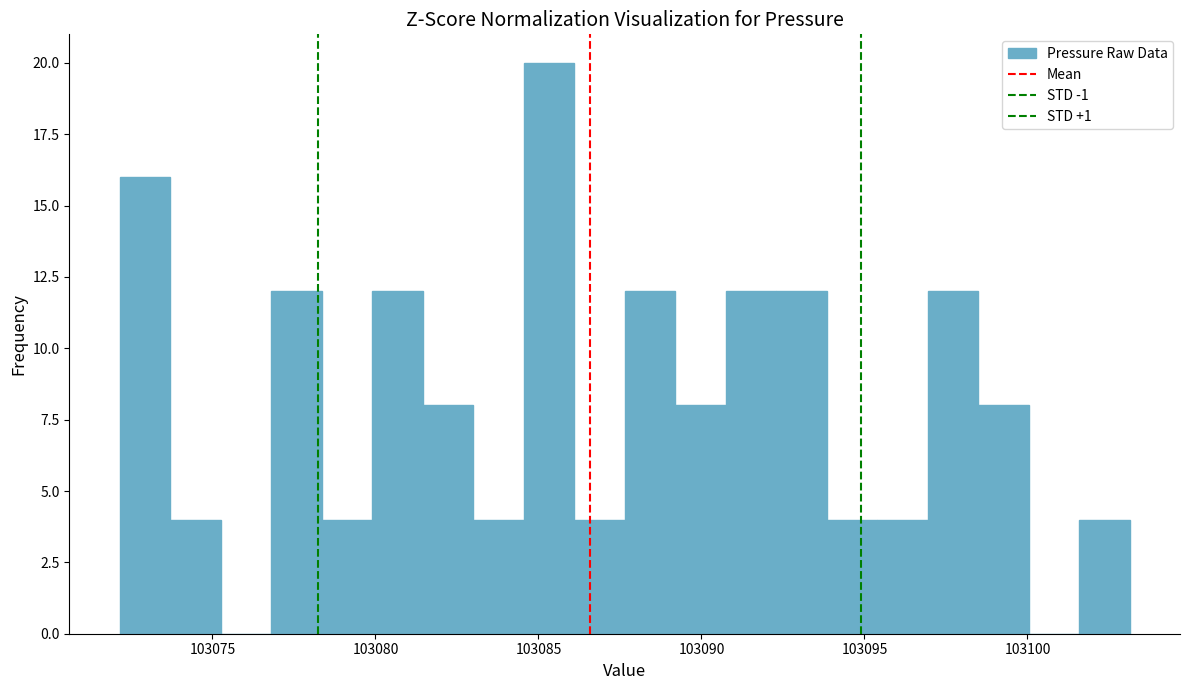

Around what value on the x-axis is the tallest bar? Give the approximate position of its centre, as read against the axis.

103085.5